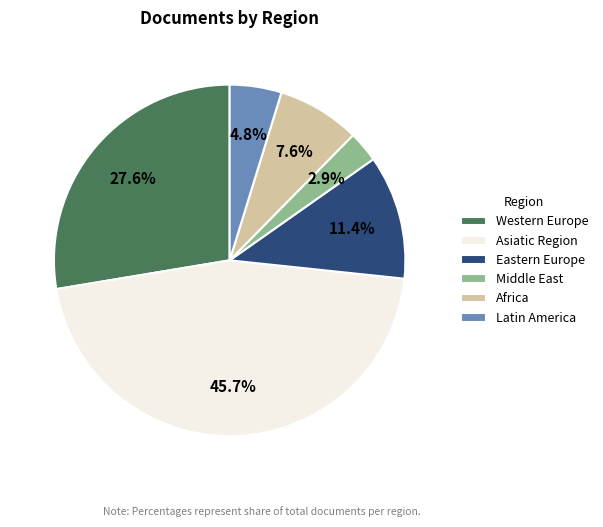

Rank the categories by value from lowest to highest.

Middle East, Latin America, Africa, Eastern Europe, Western Europe, Asiatic Region